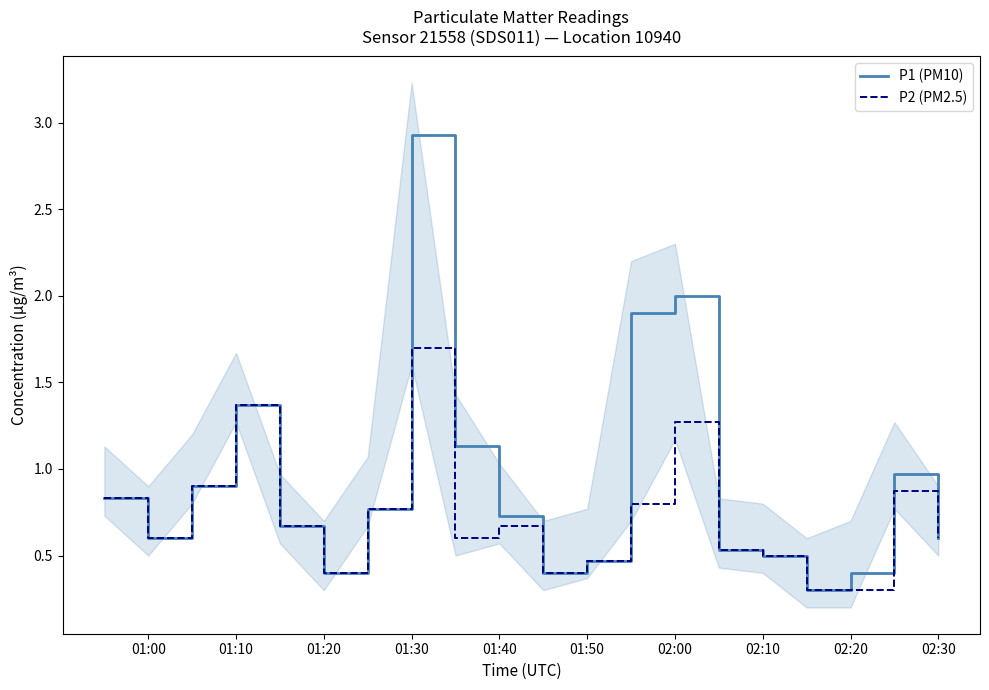

What is the average value of the P1 (PM10) series?

0.9